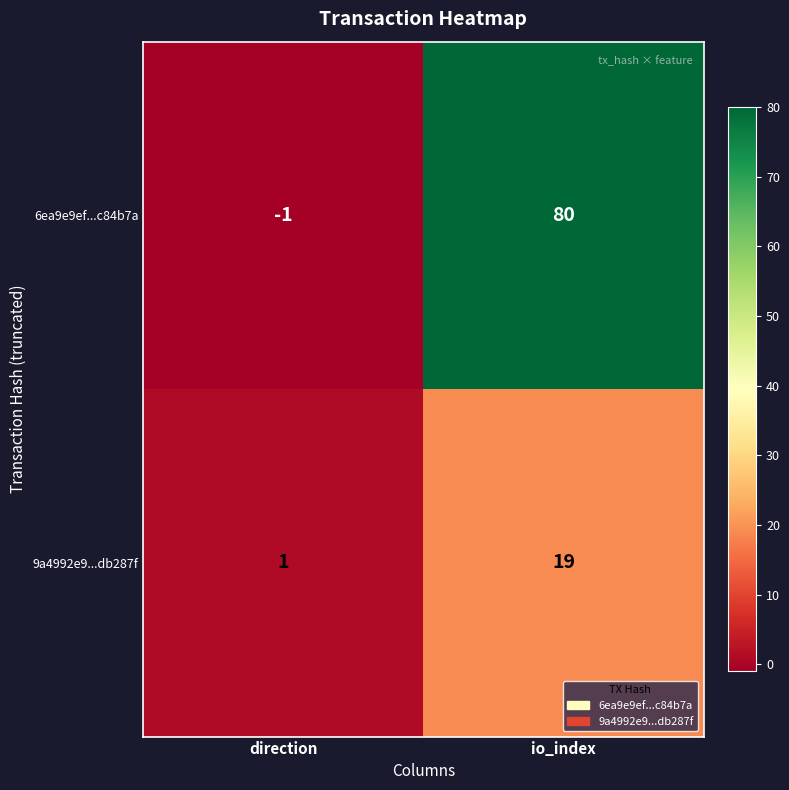

At which label does 9a4992e9...db287f reach its minimum?

direction